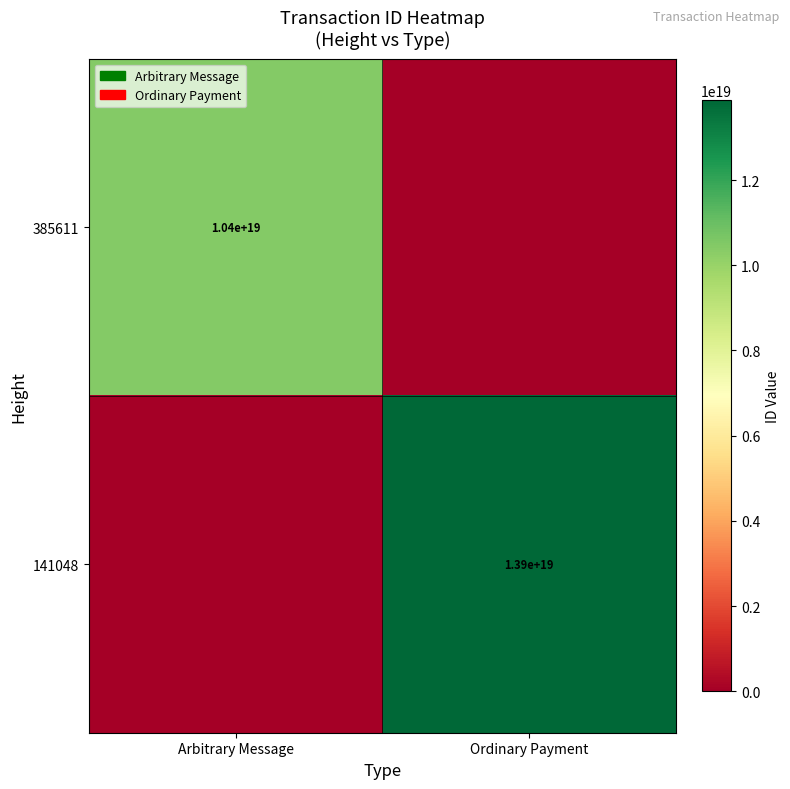

Is it true that 141048 equals 13900000000000000000 at Ordinary Payment?

True